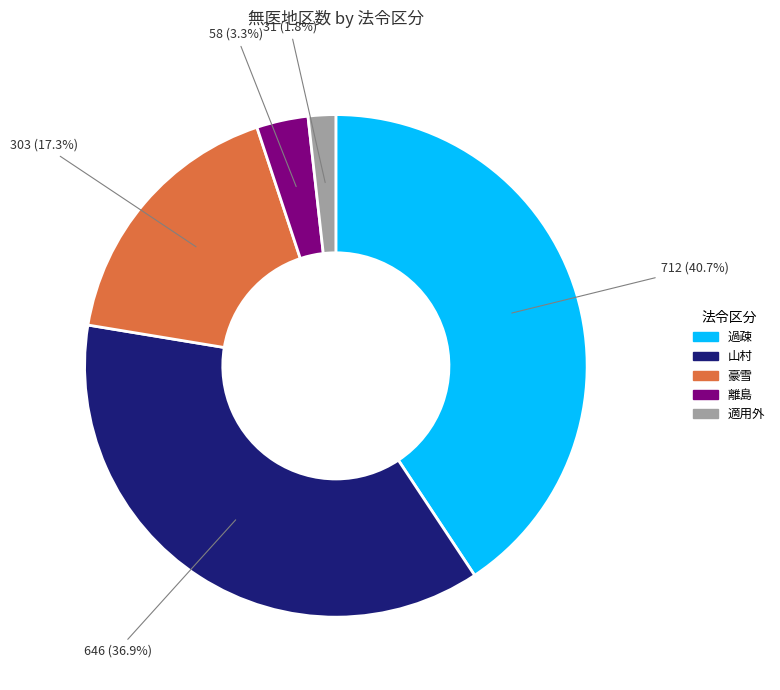

Is there any slice that represents more than half of the pie?

No